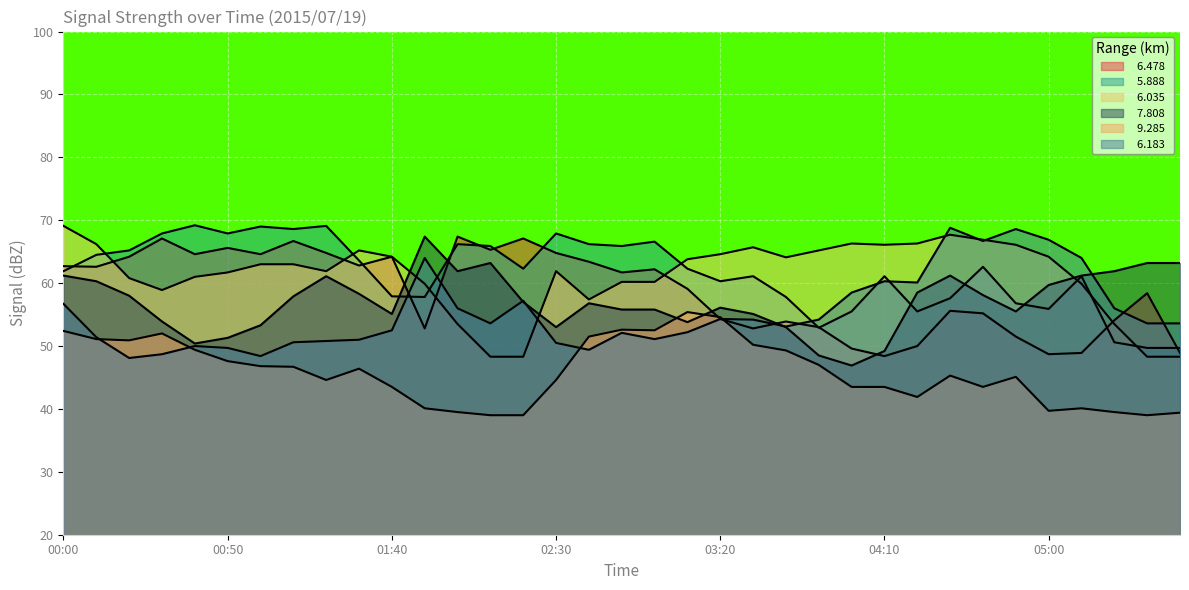

True or false:   9.285 and   6.183 intersect in this chart.

True